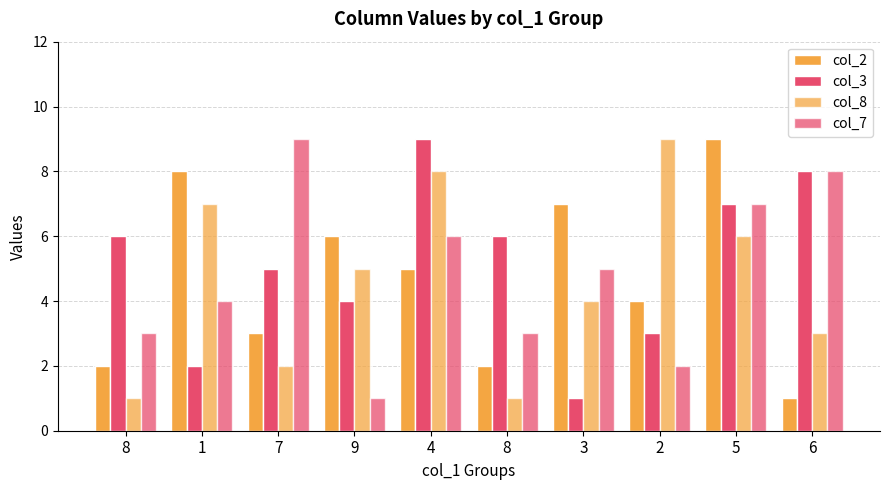

Which series has the widest spread of values?

col_2